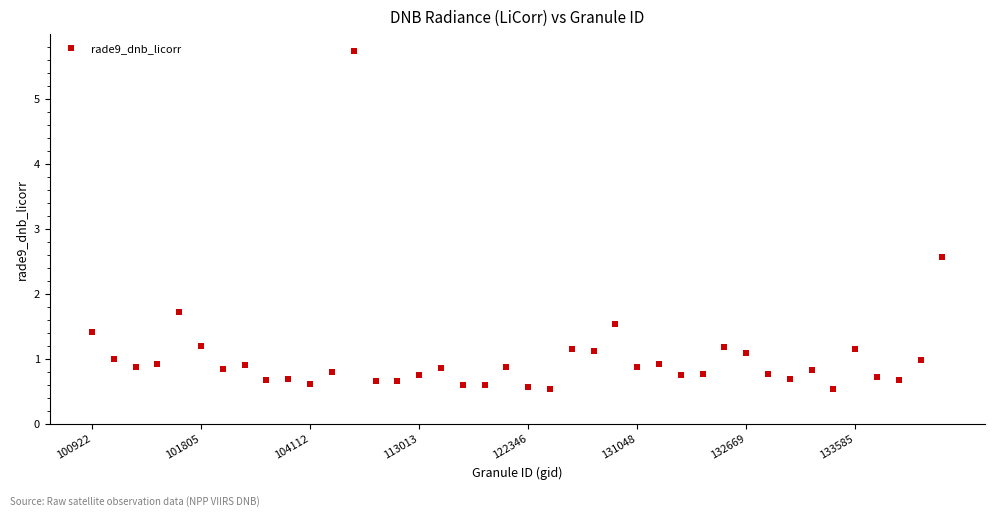

What is the difference between the second highest and minimum values?

2.0